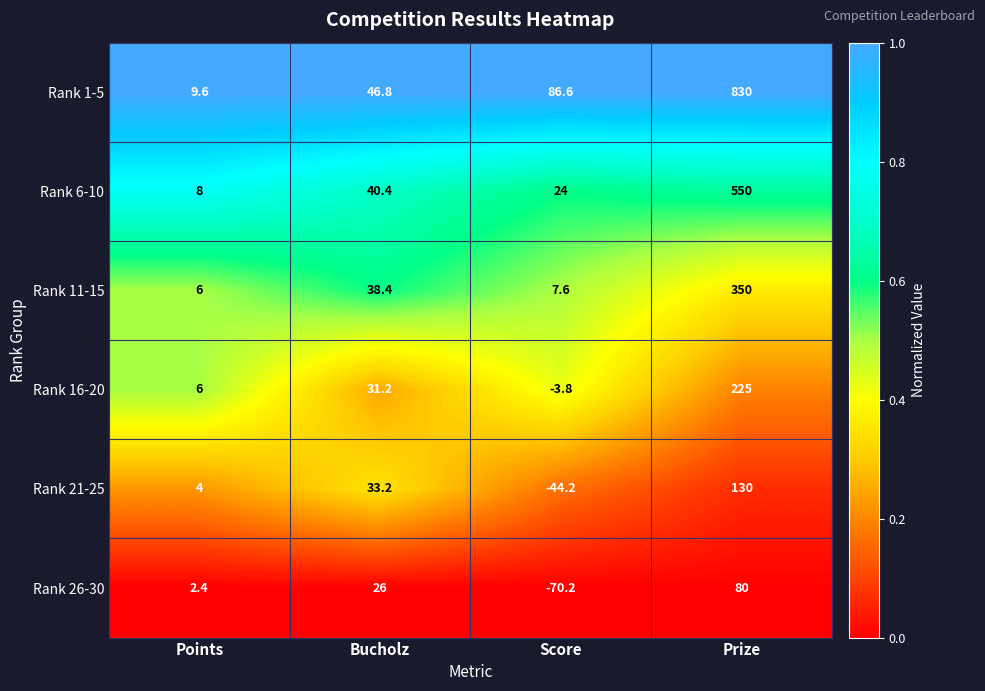

What is the highest value of the Rank 26-30 series?

80.0